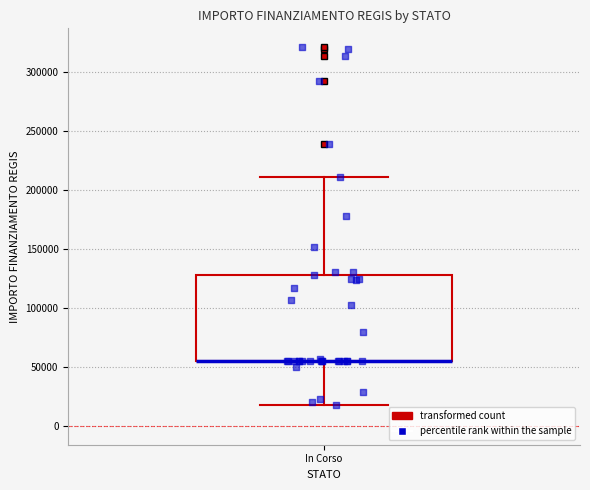

Read this box plot against the y-axis: the position of the median line, the range covered by the box, and the ends of both whiskers. The values are not printed on the chart, so give them approximately, as read against the axis.

median 55000 (drawn on the box's lower edge), box 55000 to 130000, whiskers 20000 to 210000